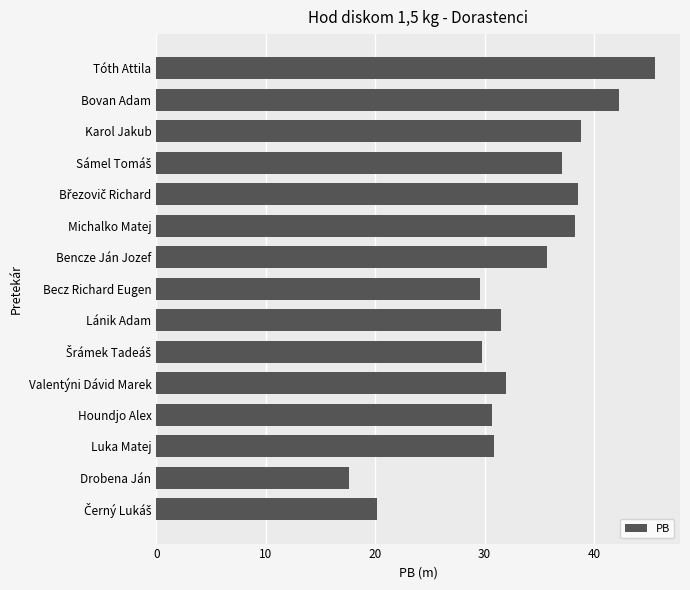

Approximately how many times larger is the value at Valentýni Dávid Marek compared to Becz Richard Eugen?

1.1